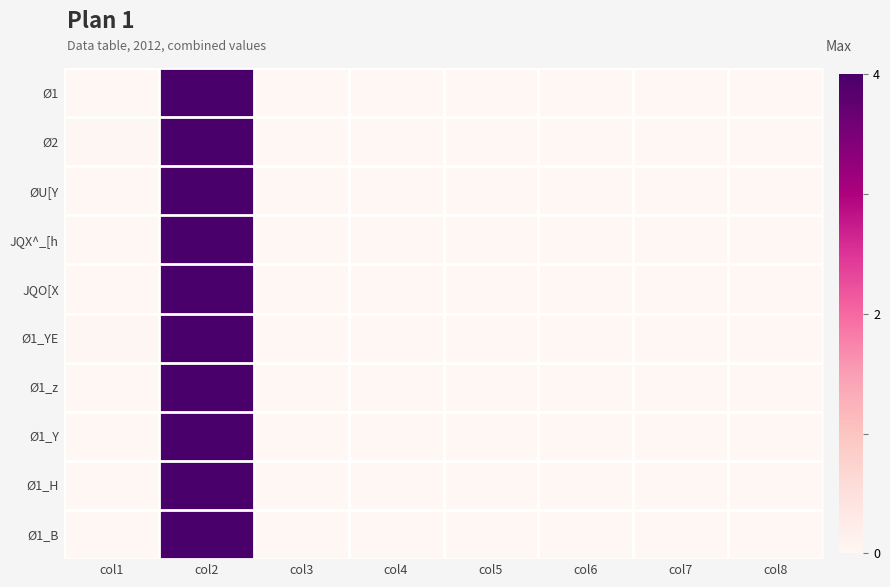

What is the maximum value shown in the chart?

1.0